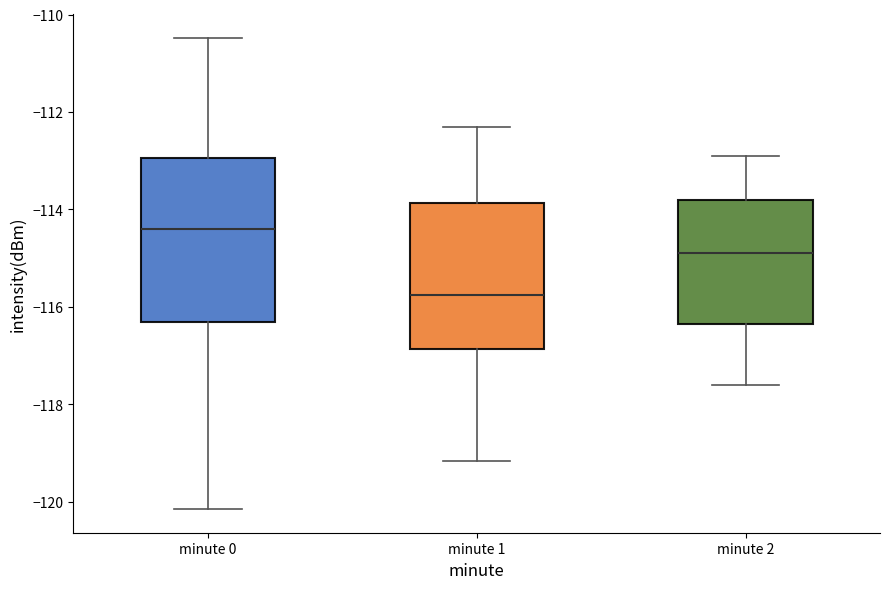

Where is the lower edge of the box for minute 2 on the y-axis? The values are not printed on the chart, so give them approximately, as read against the axis.

-116.4